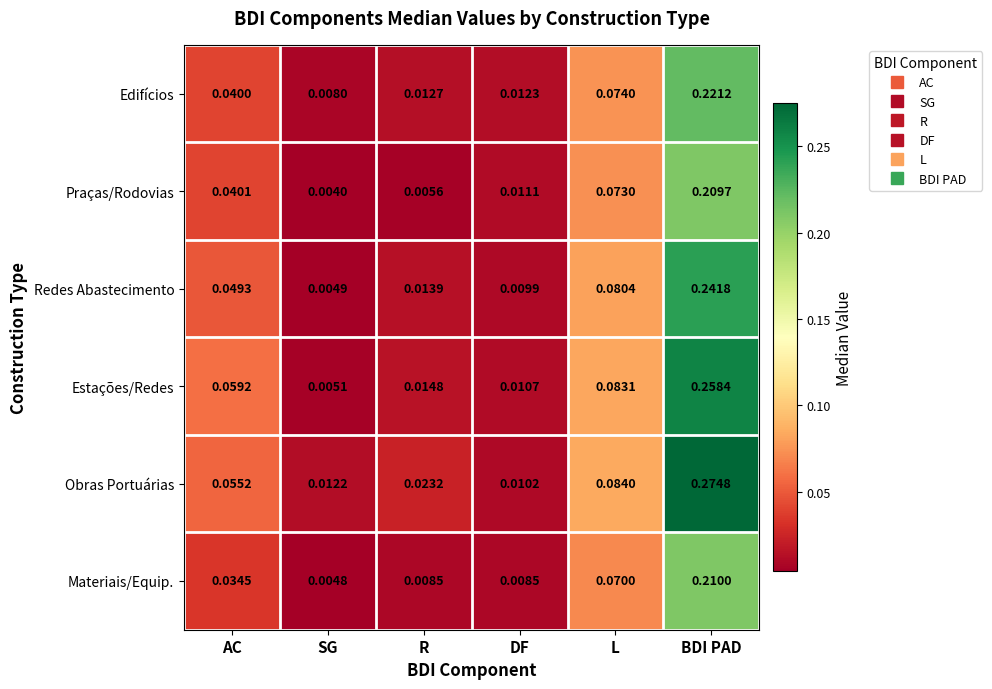

Which label corresponds to the largest value in the chart?

BDI PAD